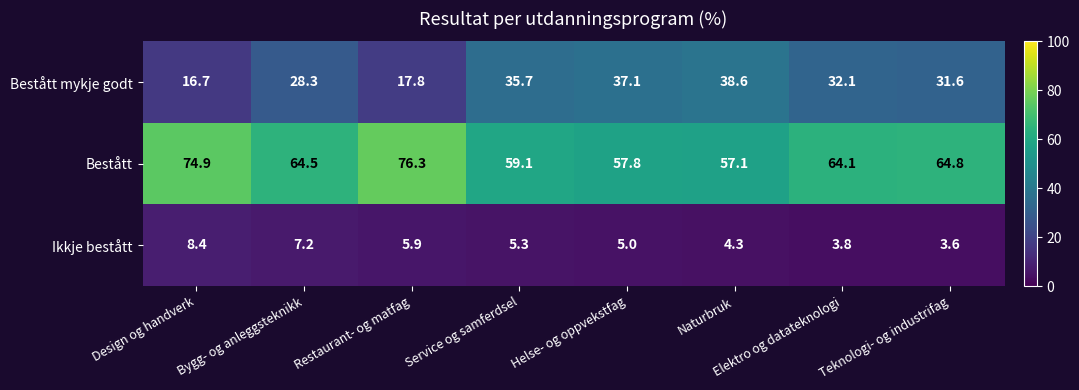

What is the difference between the maximum and minimum values in the Ikkje bestått series?

4.8